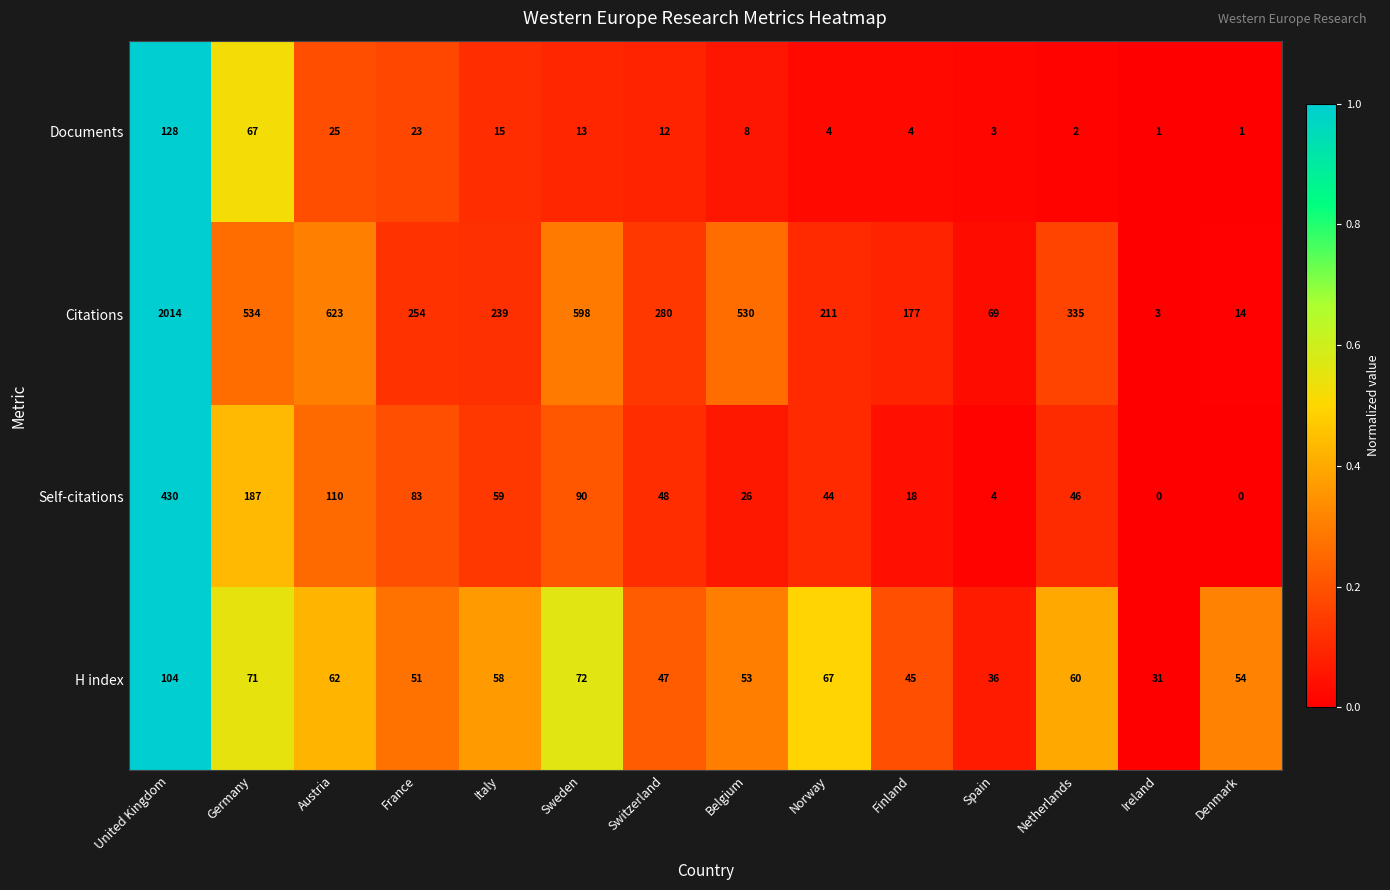

Which series has the largest total across all categories?

Citations